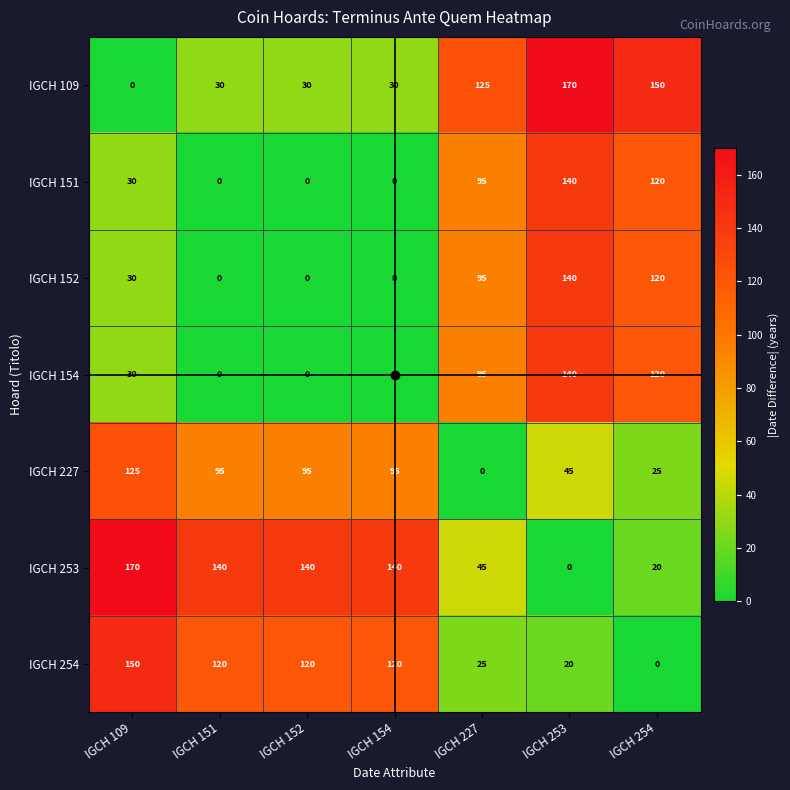

At which category is the sum across all series the highest?

IGCH 253